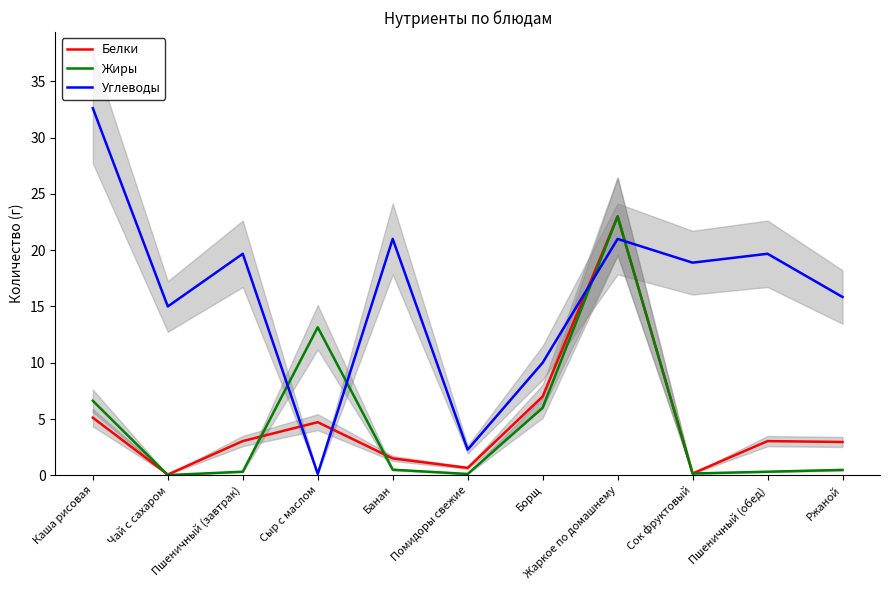

What is the label of the 9th point from the right?

Пшеничный (завтрак)